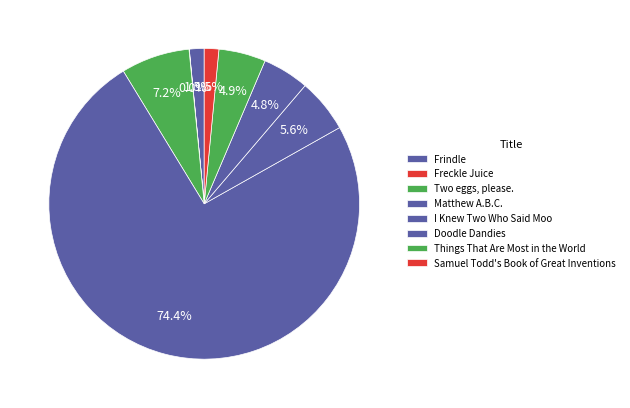

What percentage is the Samuel Todd's Book of Great Inventions slice, to the nearest percent?

2%